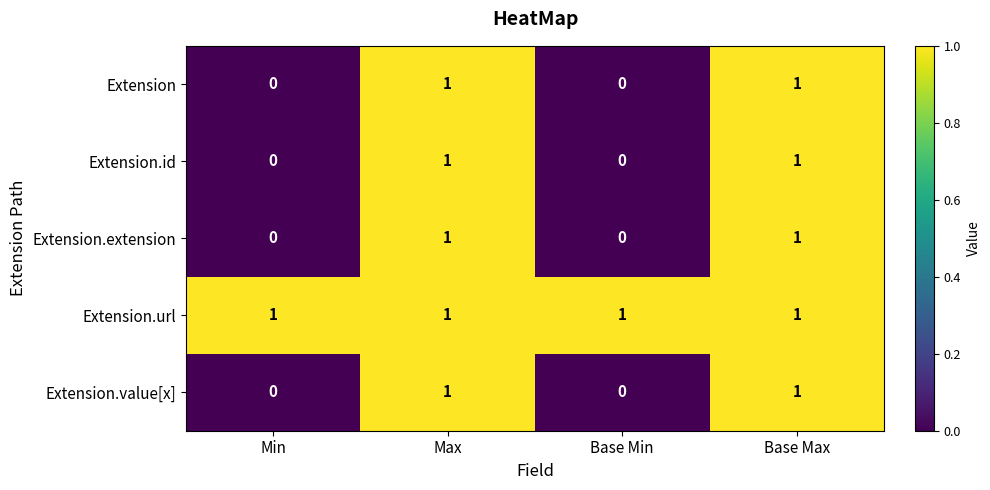

Reading left to right, what are all the values shown in this chart?

Extension: Min=0	Max=1	Base Min=0	Base Max=1
Extension.id: Min=0	Max=1	Base Min=0	Base Max=1
Extension.extension: Min=0	Max=1	Base Min=0	Base Max=1
Extension.url: Min=1	Max=1	Base Min=1	Base Max=1
Extension.value[x]: Min=0	Max=1	Base Min=0	Base Max=1